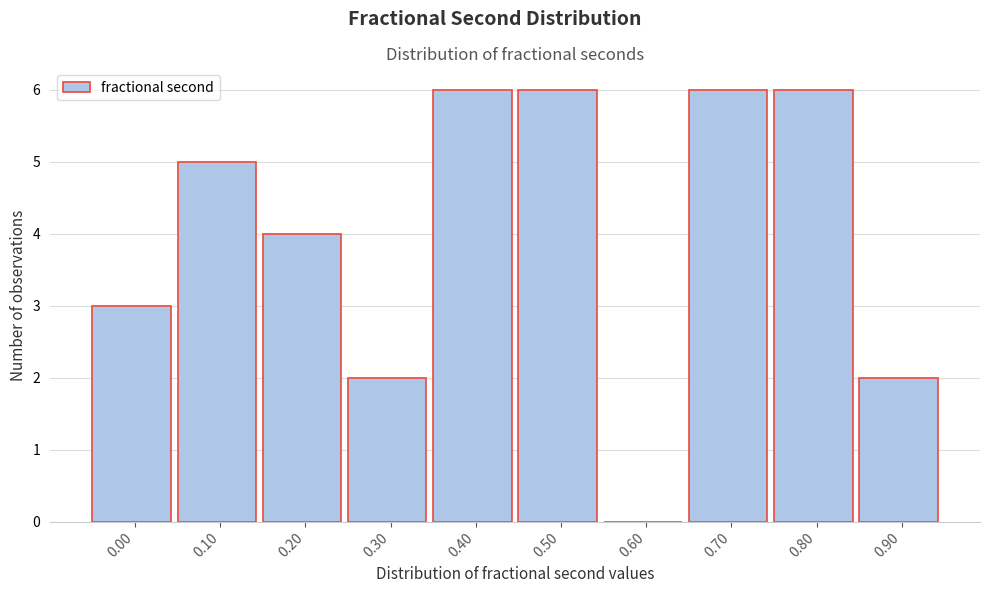

Reading left to right, transcribe all the data shown in this chart.

0.00=3	0.10=5	0.20=4	0.30=2	0.40=6	0.50=6	0.60=0	0.70=6	0.80=6	0.90=2